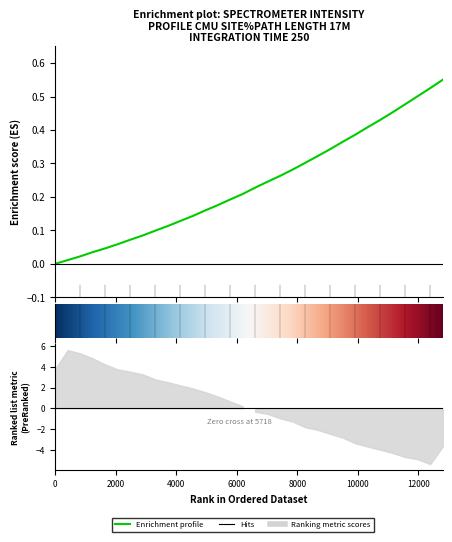

What is the change in value from 219.2067 to 222.6447?

+0.3